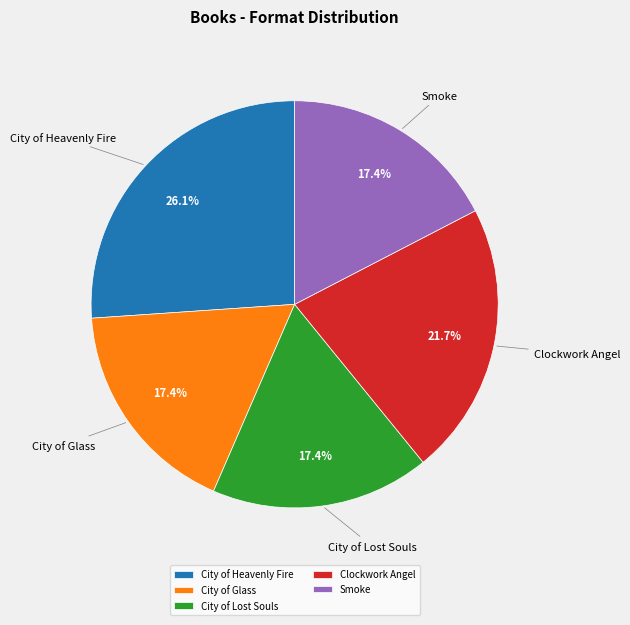

Is there a majority slice in this chart?

No